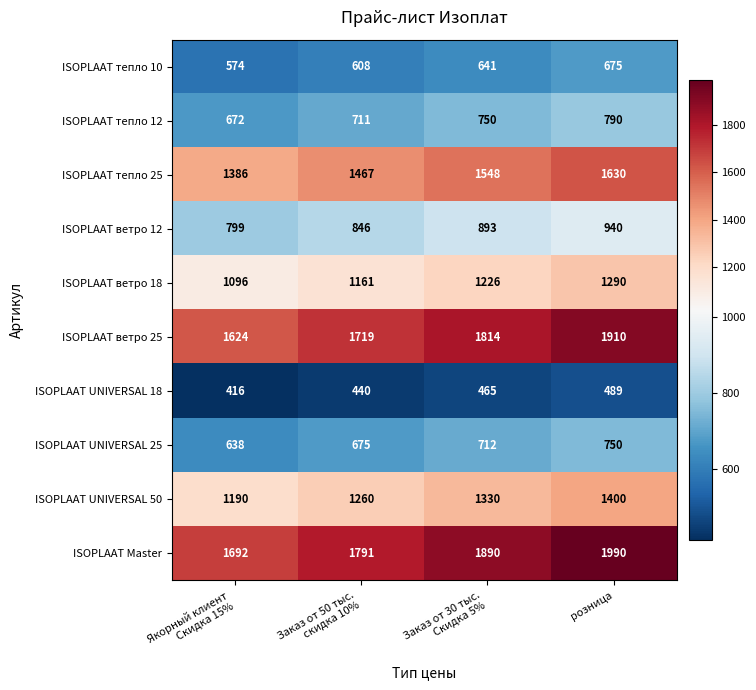

Which series has the largest total across all categories?

ISOPLAAT Master